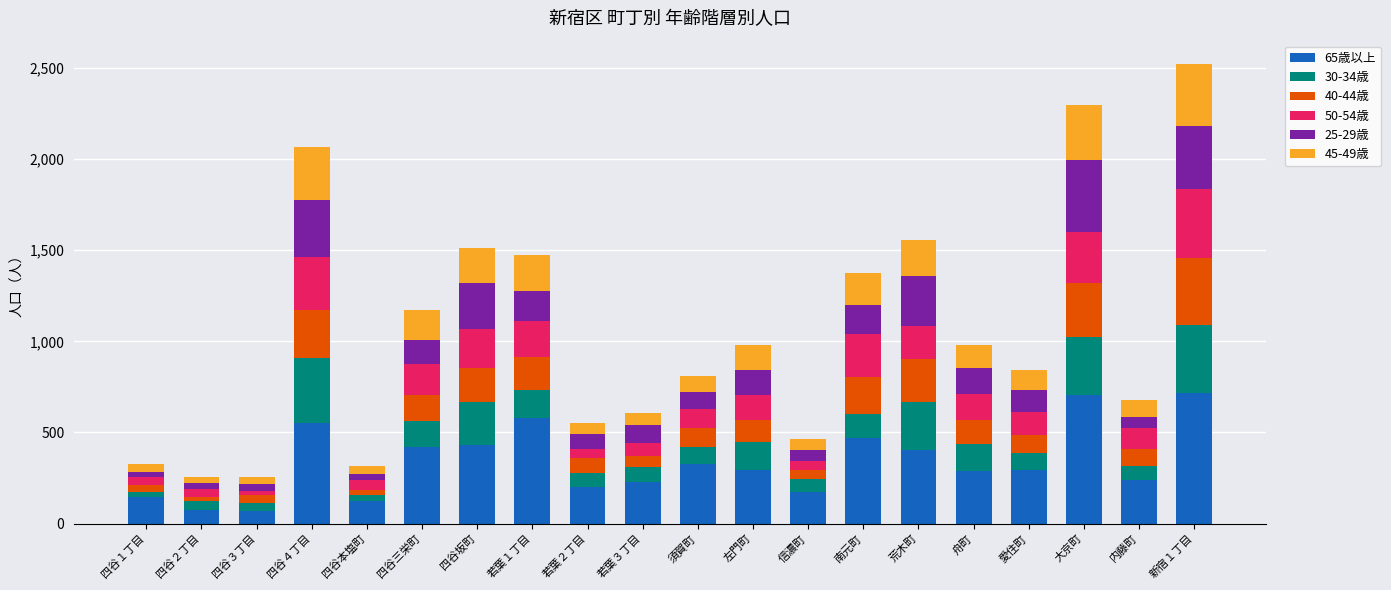

What are all the series names shown in the legend?

65歳以上, 30-34歳, 40-44歳, 50-54歳, 25-29歳, 45-49歳